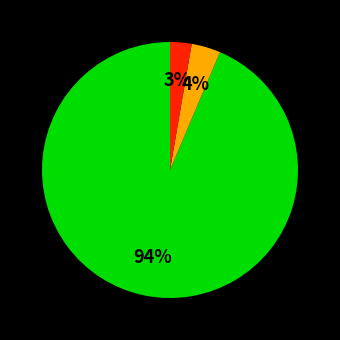

To the nearest percent, what is the average slice percentage?

33%